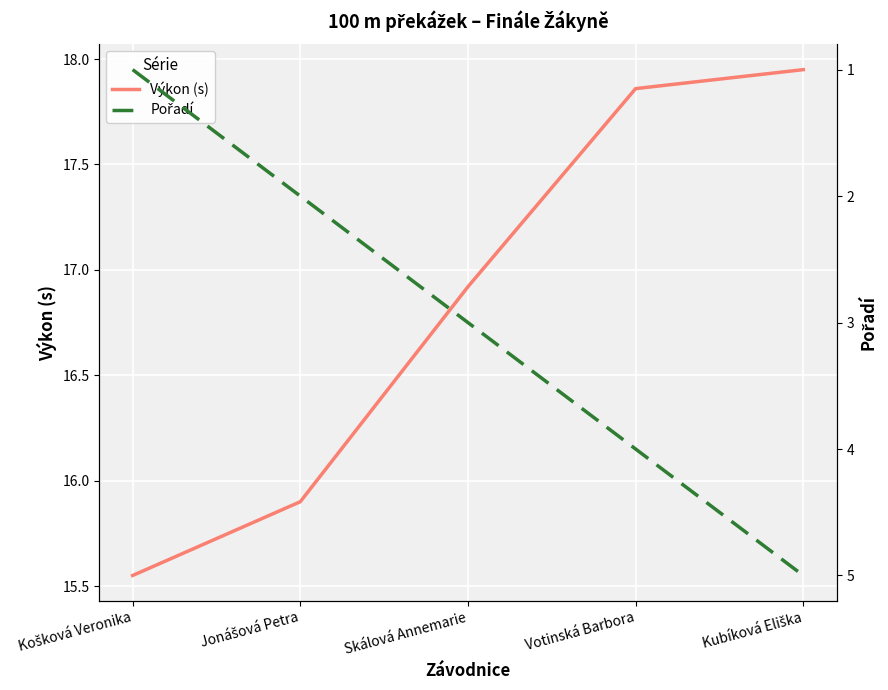

What is the sum of all Výkon (s) values?

84.2